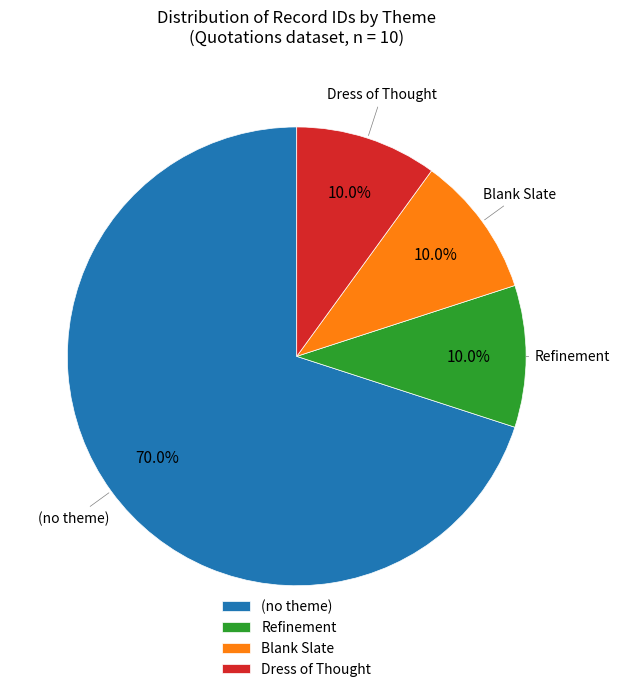

Approximately how many times larger is the value at Blank Slate compared to Refinement?

1.0